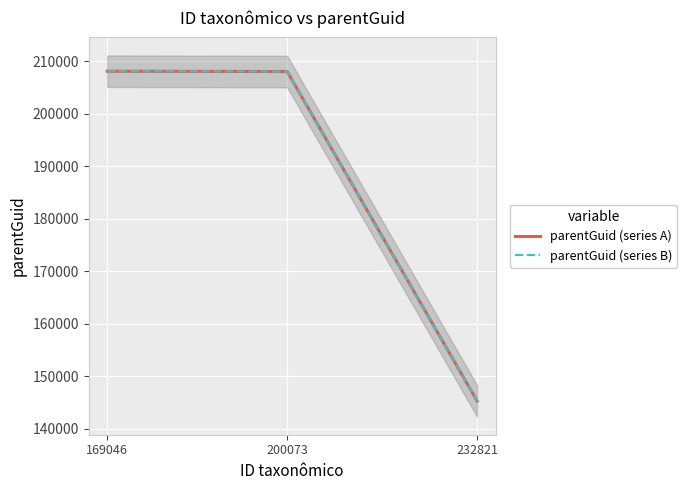

Is this an area chart (filled region under the line)?

No